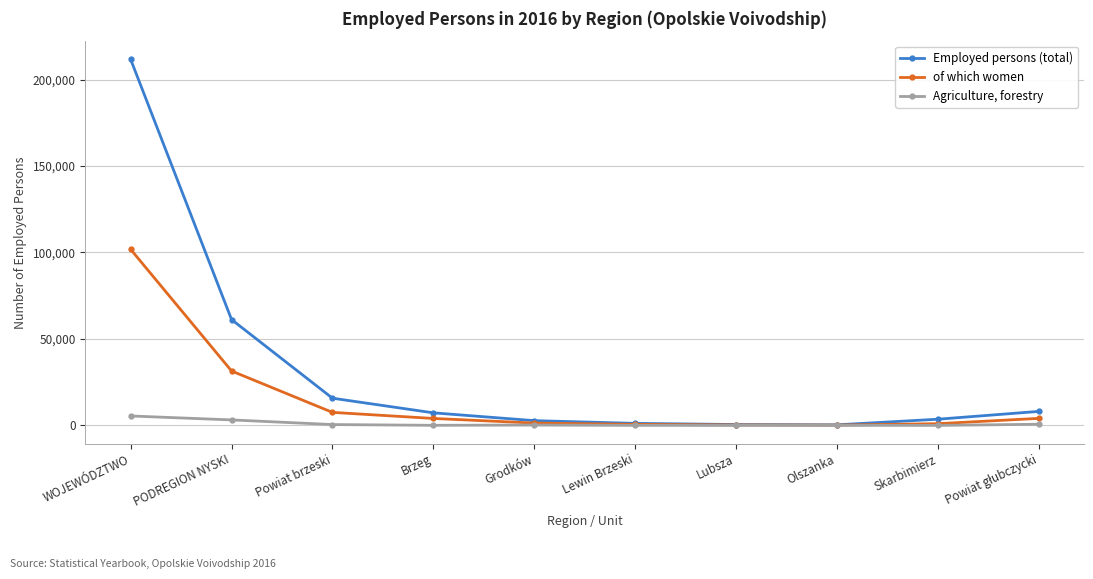

What is the maximum value for Employed persons (total)?

211600